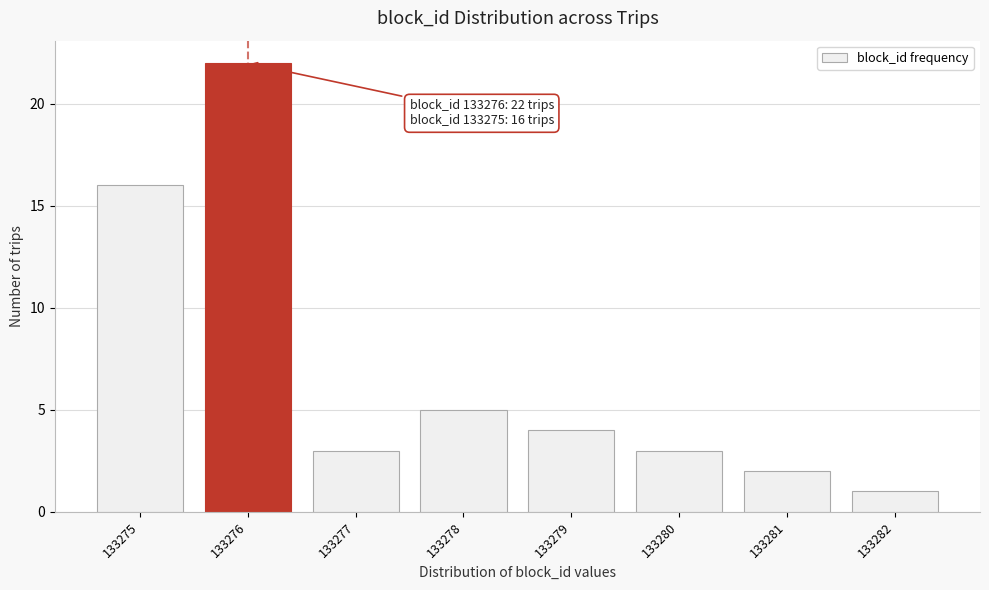

Reading right to left, transcribe all the data shown in this chart.

133282=1	133281=2	133280=3	133279=4	133278=5	133277=3	133276=22	133275=16